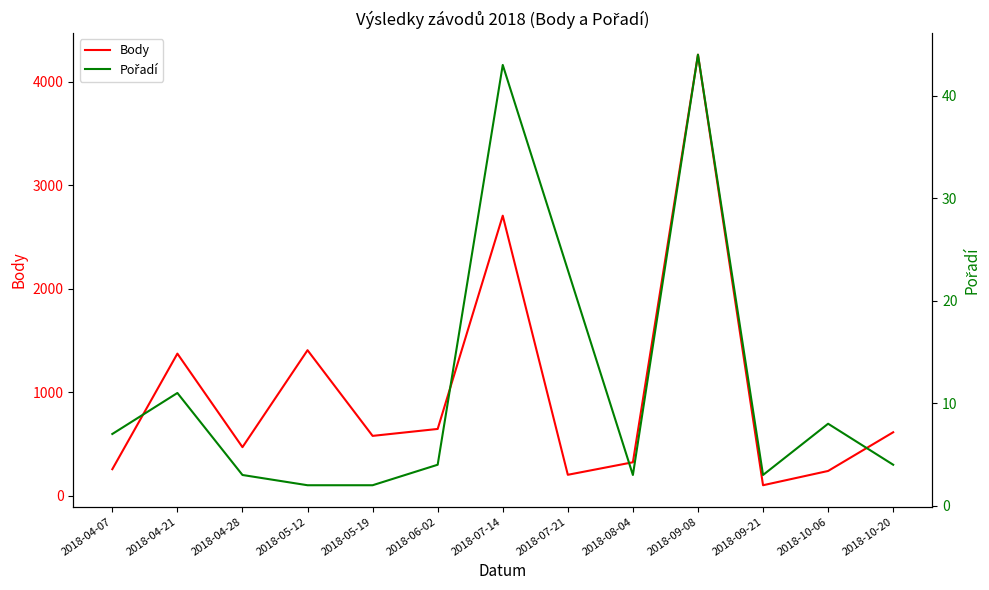

What is the label of the 12th point from the right?

2018-04-21